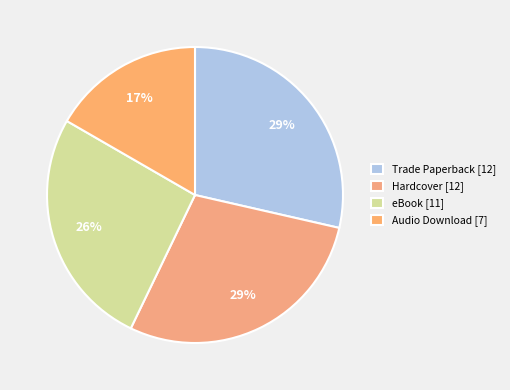

Does any single category account for the majority?

No